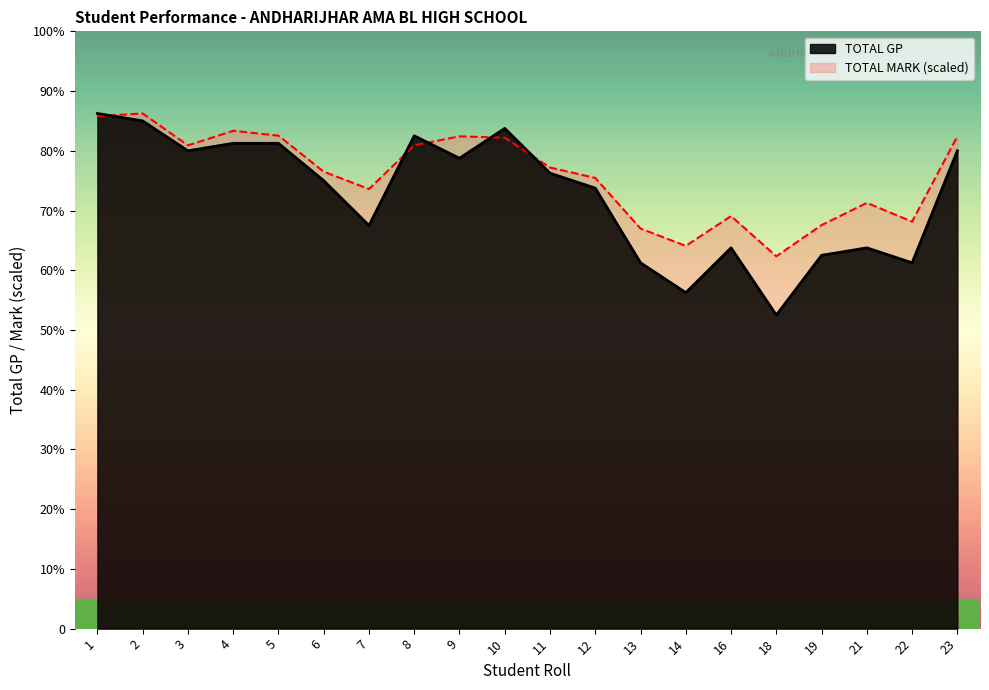

True or false: TOTAL GP and TOTAL MARK intersect in this chart.

True